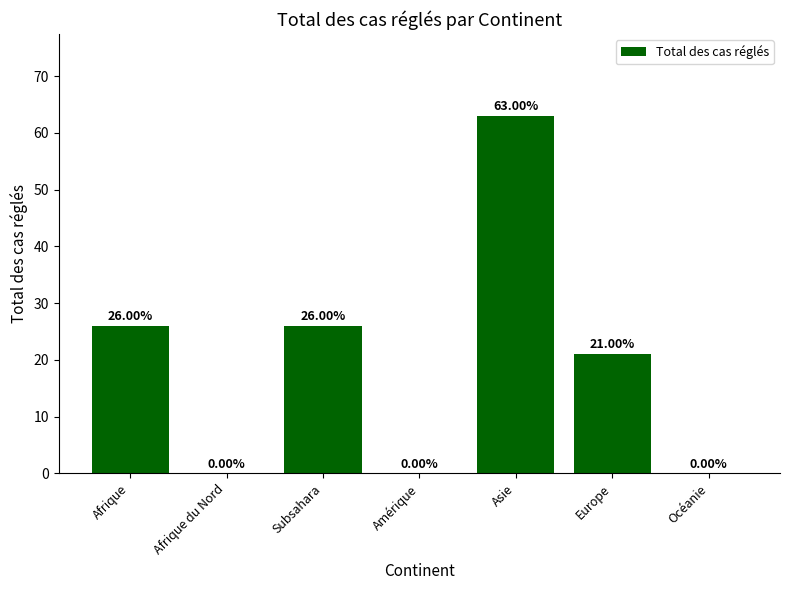

What is the average value?

19